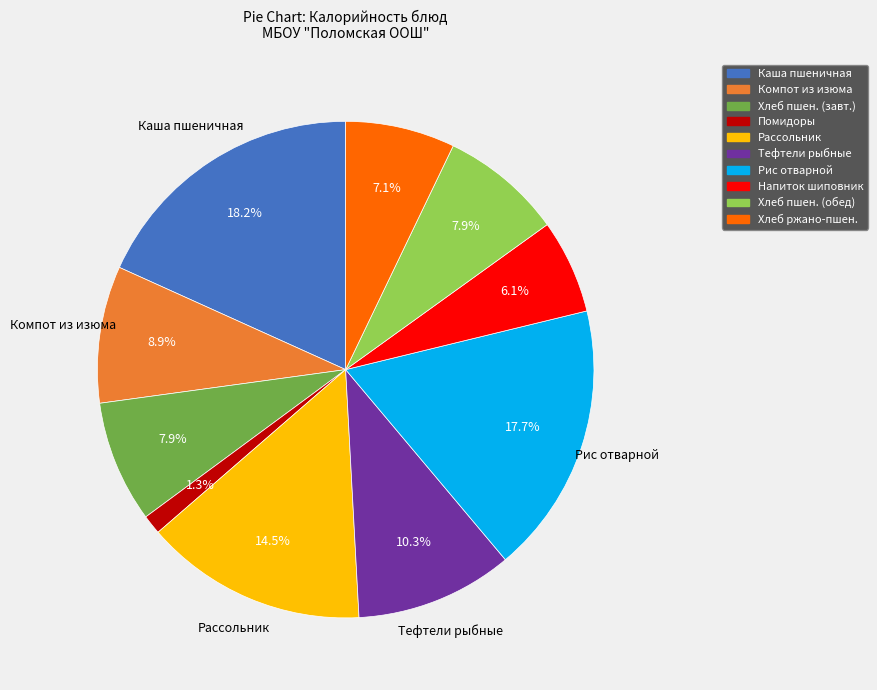

To the nearest percent, what is the average slice percentage?

10%